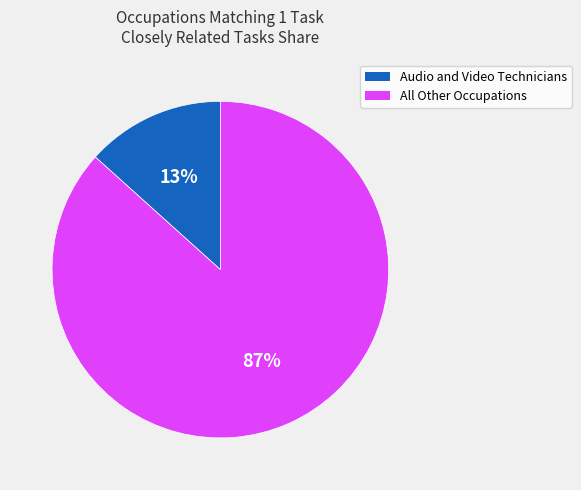

To the nearest percent, what is the average slice percentage?

50%